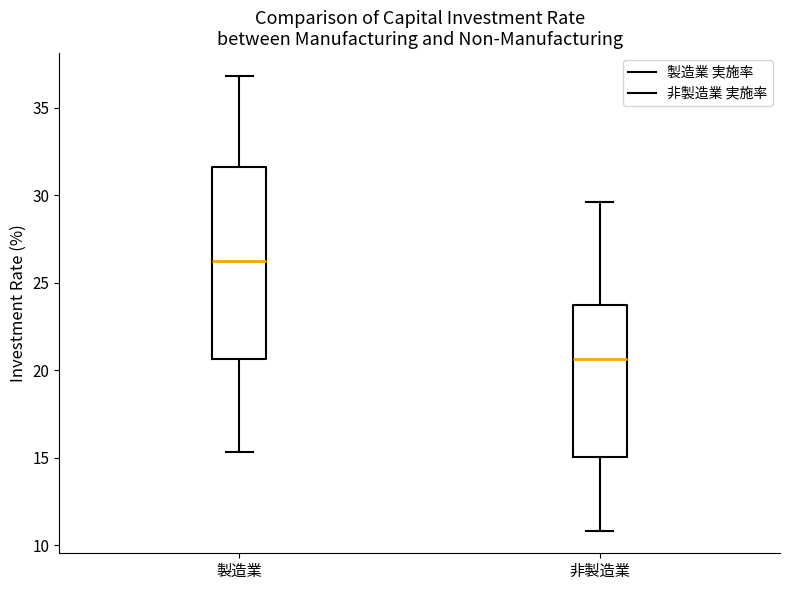

Which box's median line is the highest?

製造業